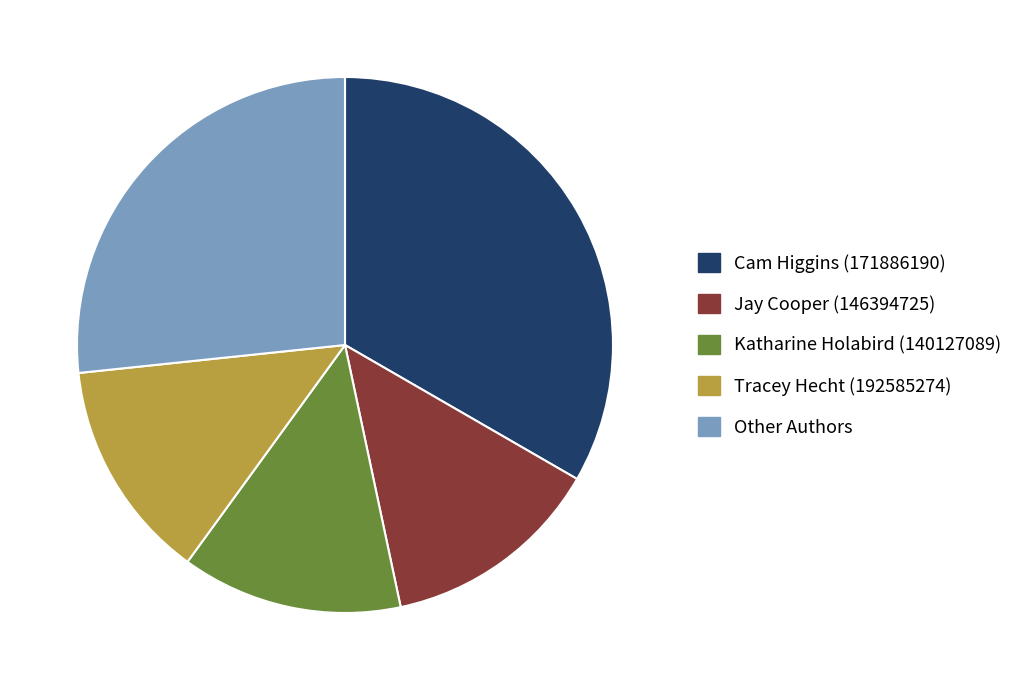

Do Other Authors and Tracey Hecht (192585274) together represent more than half of the pie?

No